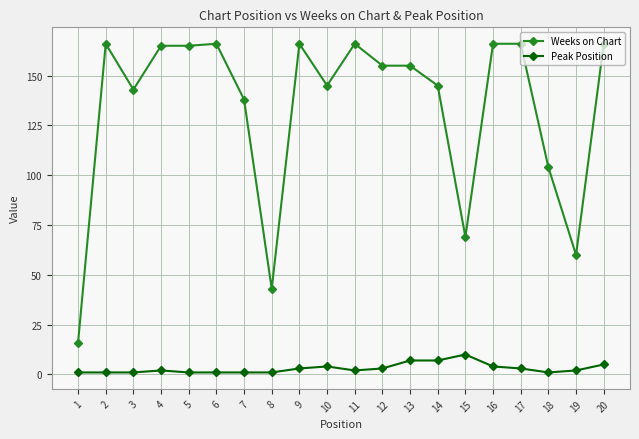

True or false: Weeks on Chart and Peak Position cross at least once.

False